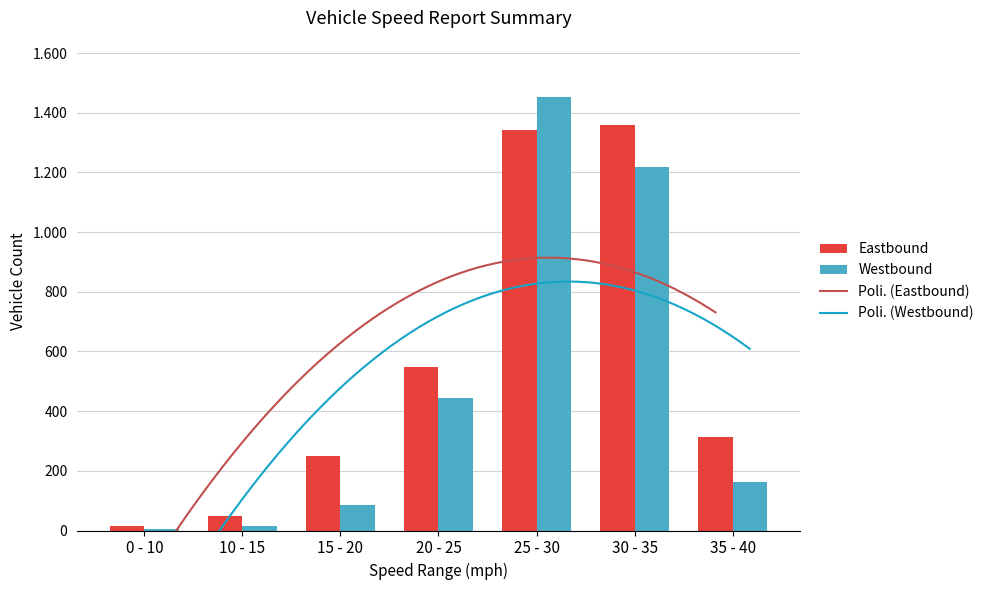

What is the minimum value for Eastbound?

15